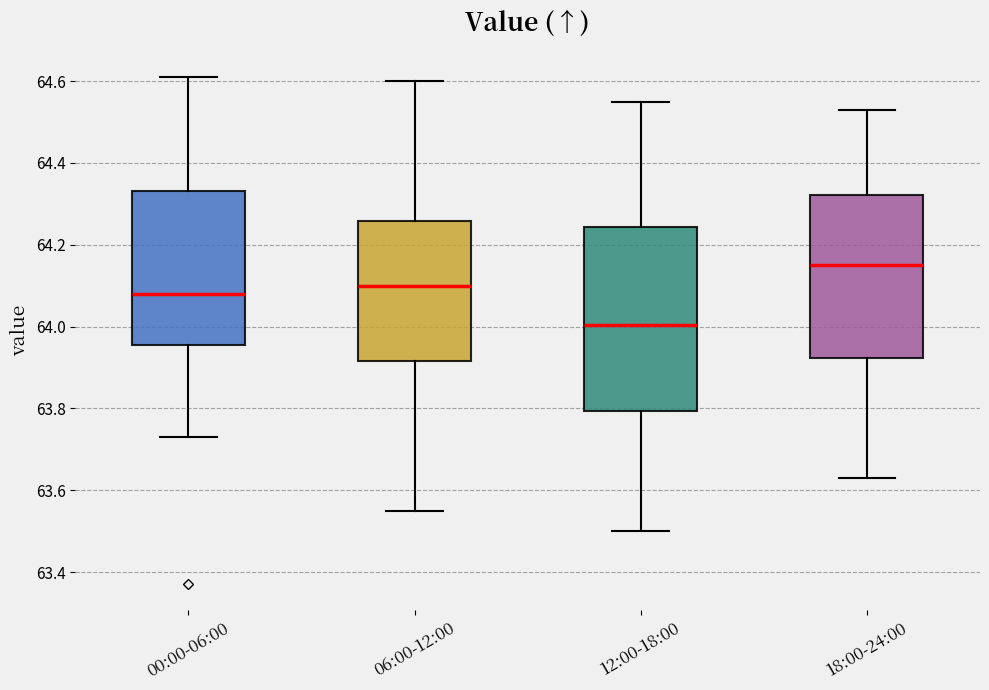

Reading left to right, read every box against the y-axis: the position of its median line, the range the box covers, and the ends of its whiskers. The values are not printed on the chart, so give them approximately, as read against the axis.

00:00-06:00: median 64.08, box 63.96 to 64.34, whiskers 63.74 to 64.62
06:00-12:00: median 64.10, box 63.92 to 64.26, whiskers 63.56 to 64.60
12:00-18:00: median 64.00, box 63.80 to 64.24, whiskers 63.50 to 64.56
18:00-24:00: median 64.16, box 63.92 to 64.32, whiskers 63.64 to 64.54